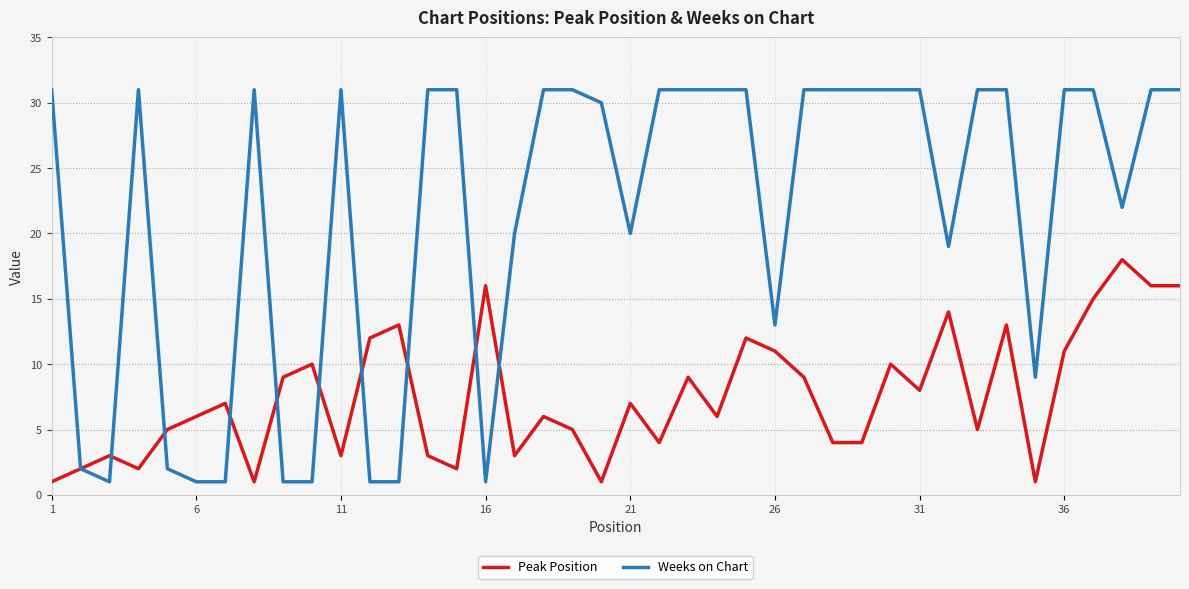

Which series has the widest spread of values?

Weeks on Chart